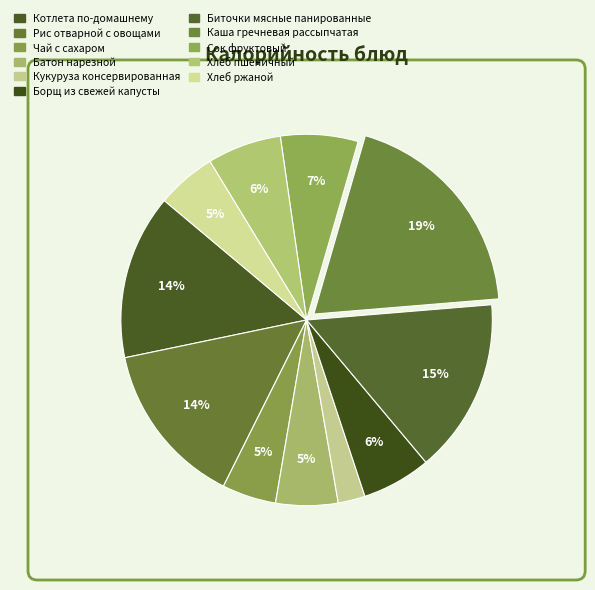

What is the ratio of the value at Сок фруктовый to the value at Каша гречневая рассыпчатая?

0.4